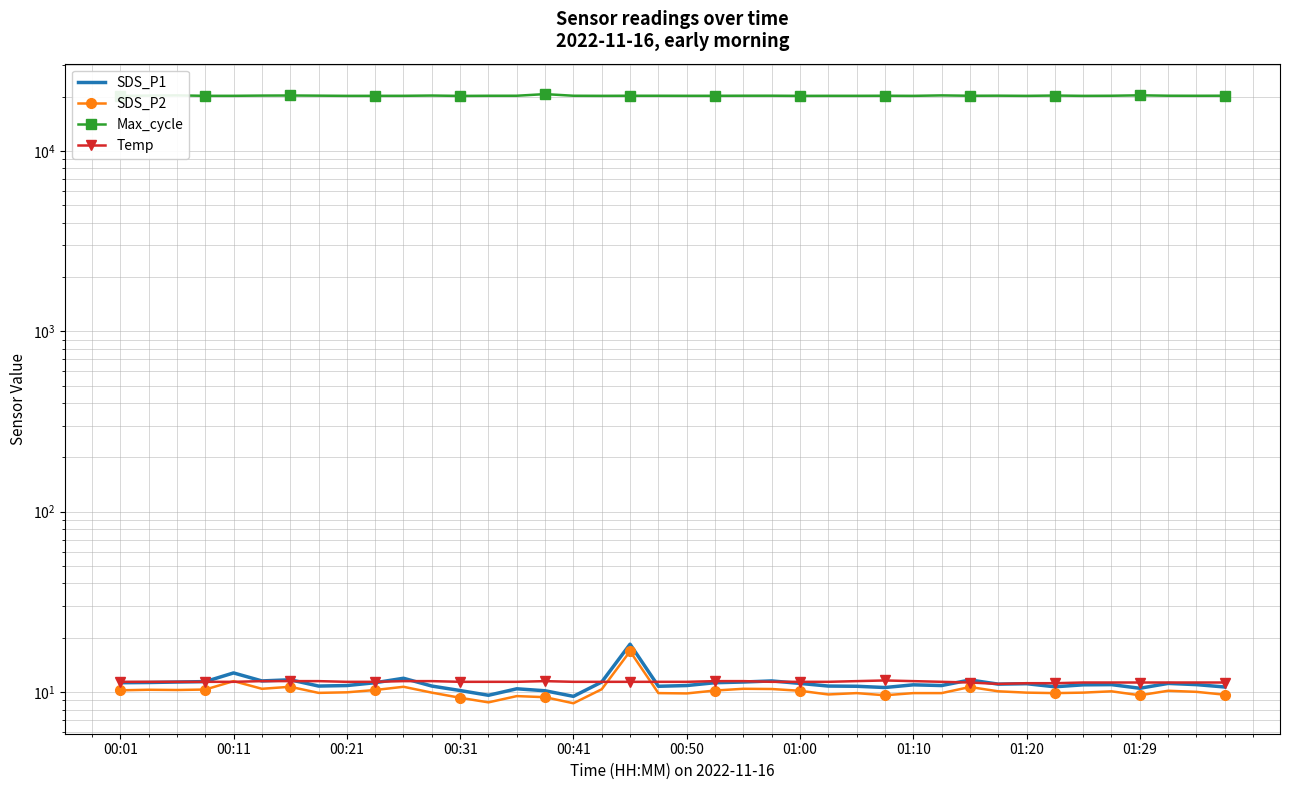

How many values in the SDS_P2 series exceed 10?

20